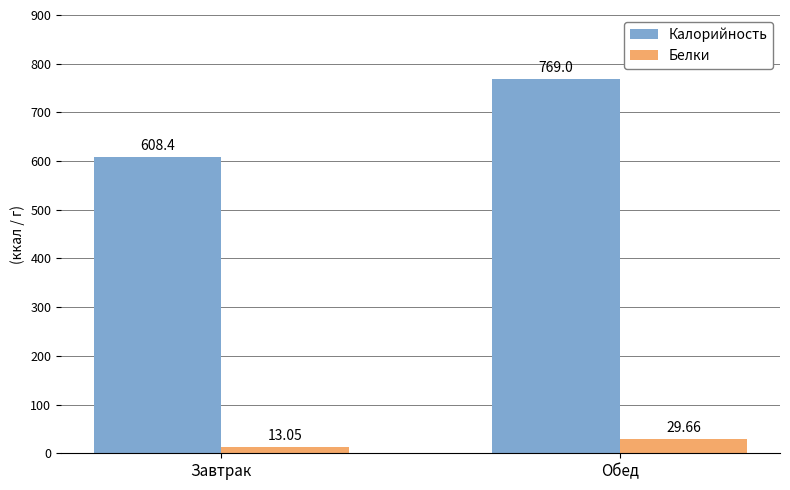

What are all the series names shown in the legend?

Калорийность, Белки